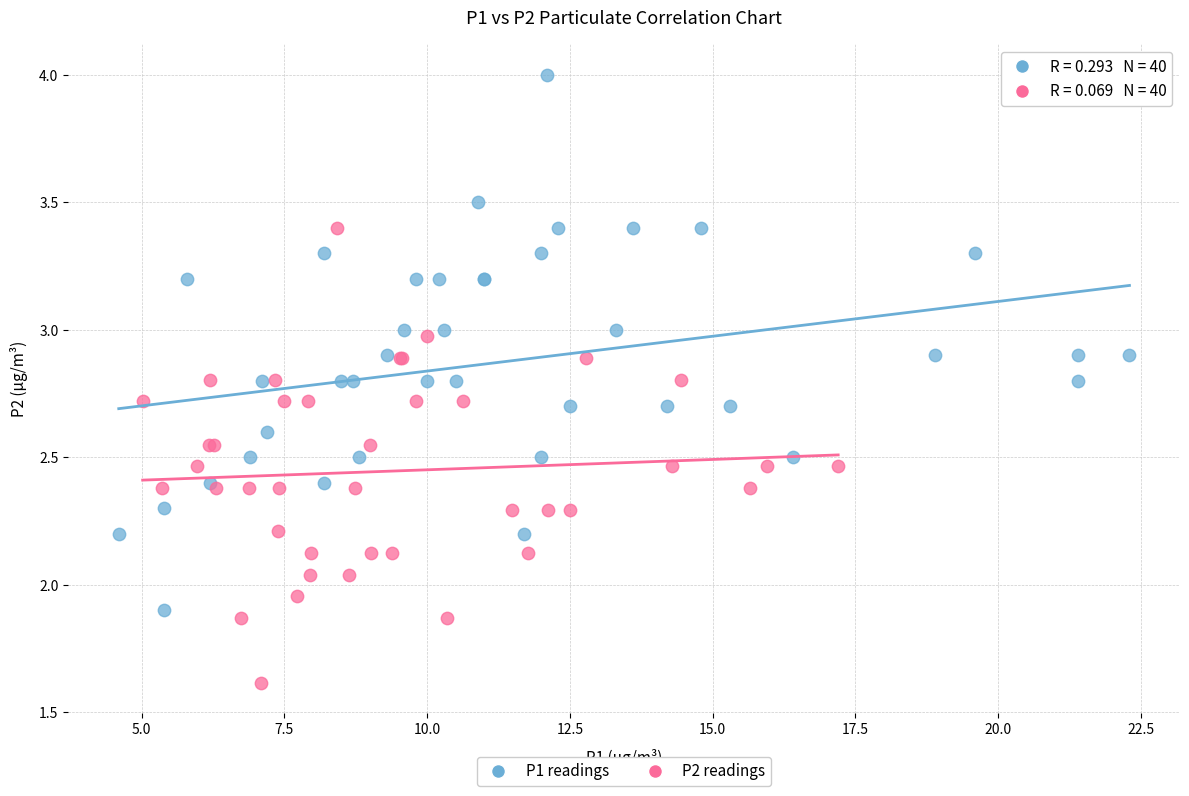

What are all the series names shown in the legend?

P1 readings, P2 readings